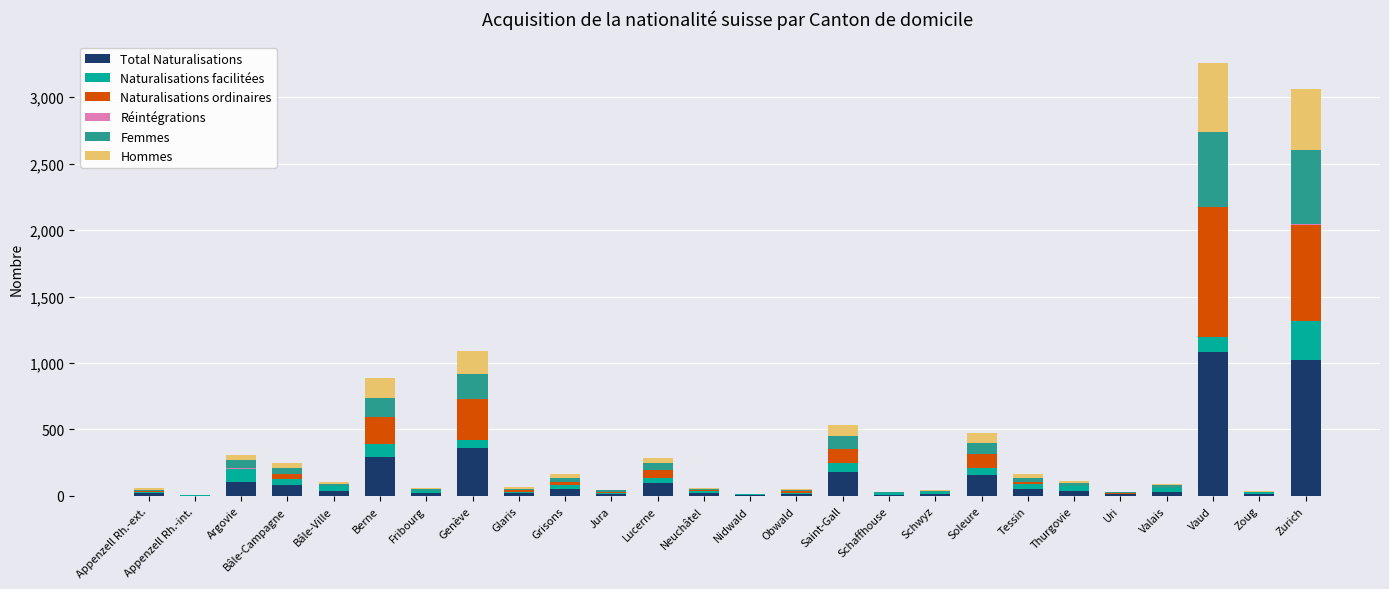

Are the bars horizontal?

No